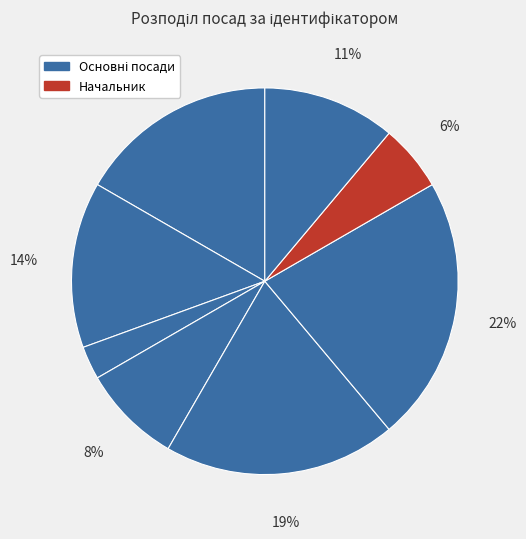

Count the number of slices in the pie.

8